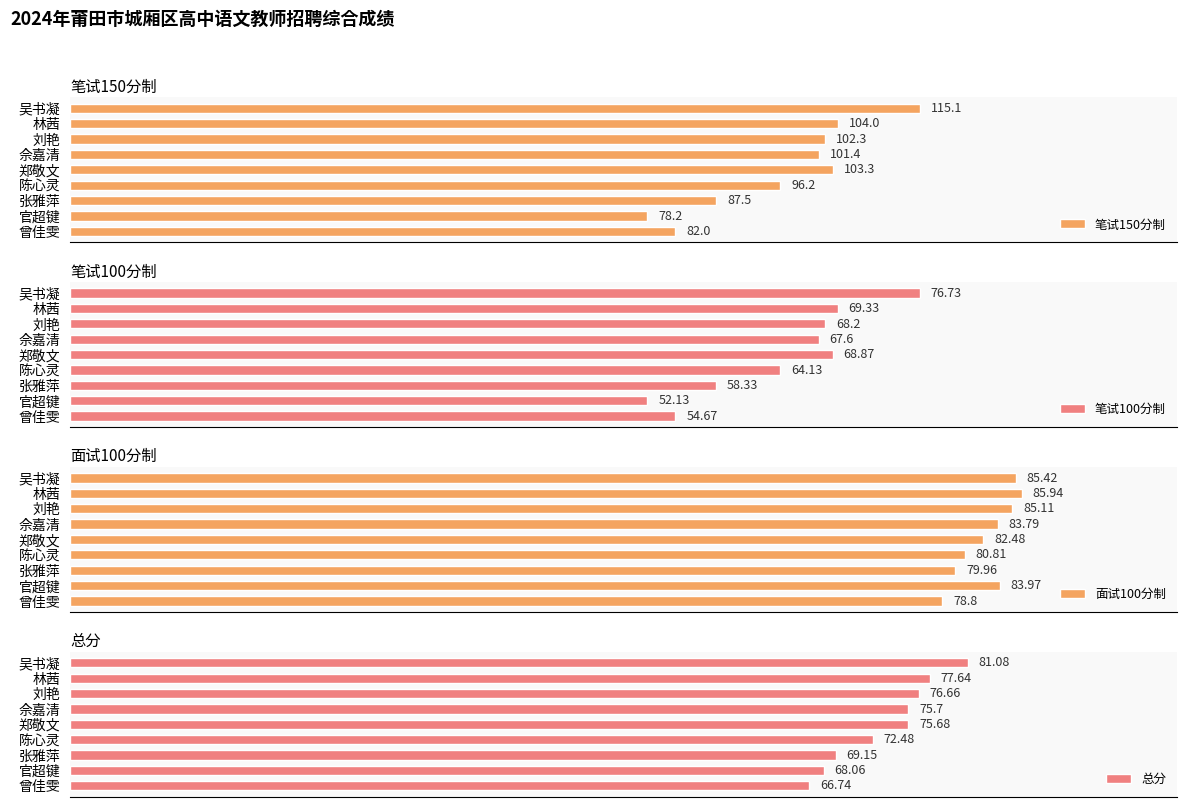

Reading left to right, list all the values displayed in this chart.

笔试150分制: 115.1	104.0	102.3	101.4	103.3	96.2	87.5	78.2	82.0
笔试100分制: 76.7	69.3	68.2	67.6	68.9	64.1	58.3	52.1	54.7
面试100分制: 85.4	85.9	85.1	83.8	82.5	80.8	80.0	84.0	78.8
总分: 81.1	77.6	76.7	75.7	75.7	72.5	69.2	68.1	66.7